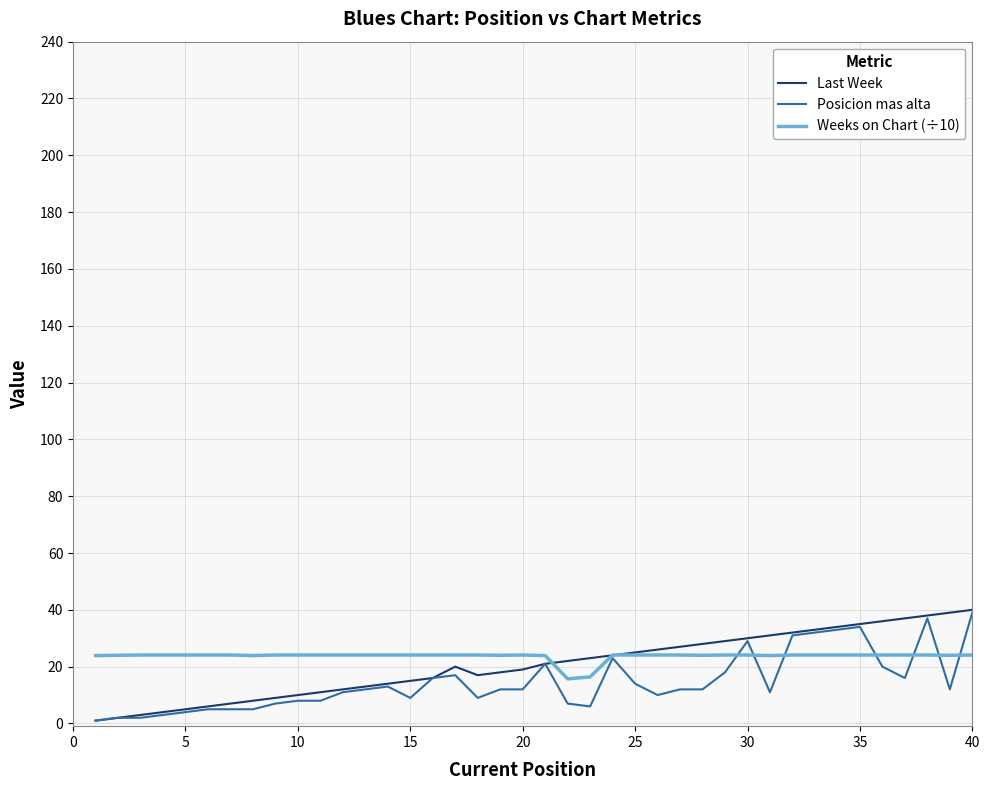

What is the greatest value displayed?

40.0